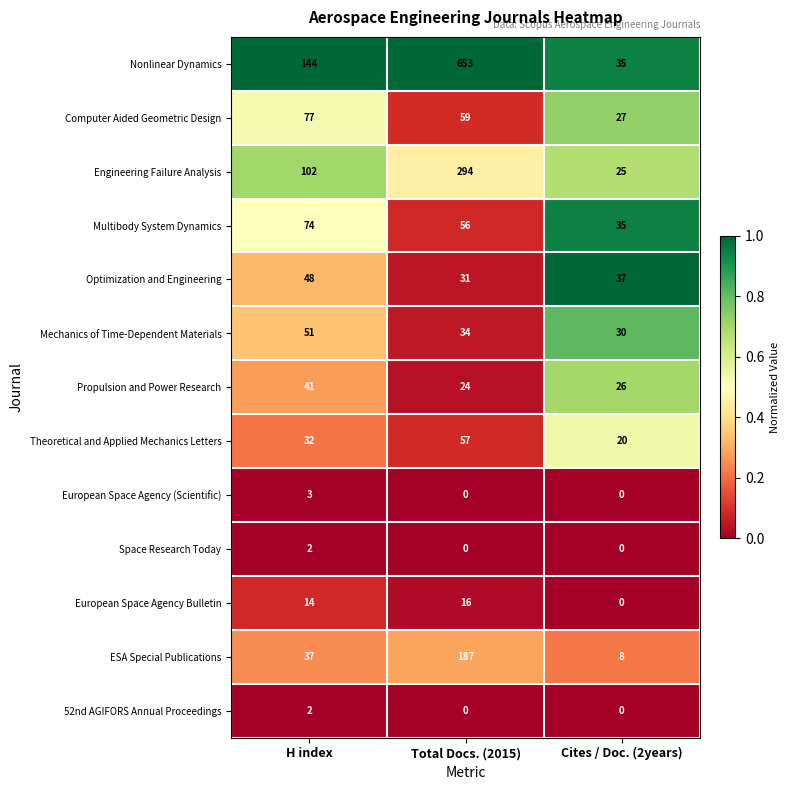

Which series has the largest total across all categories?

Nonlinear Dynamics